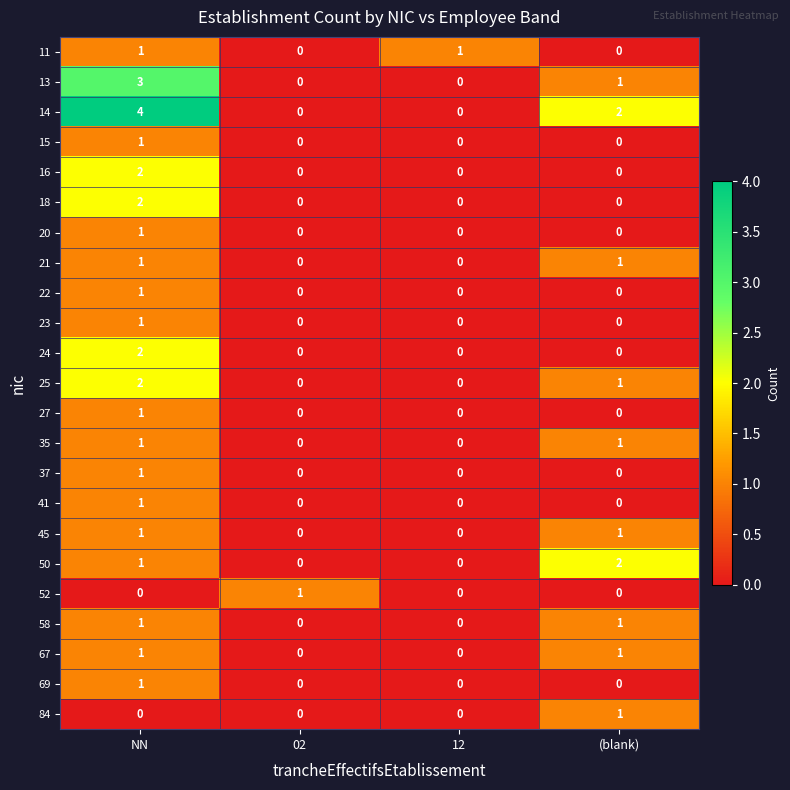

How many 84 values are between 0 and 1?

4